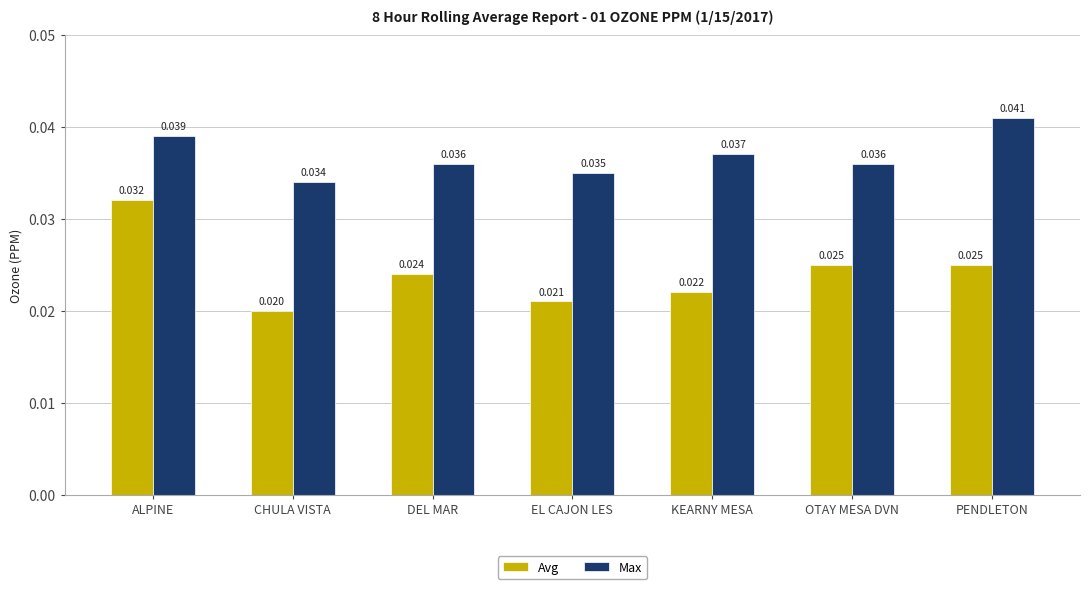

Where is Avg nearest to the value 0?

CHULA VISTA